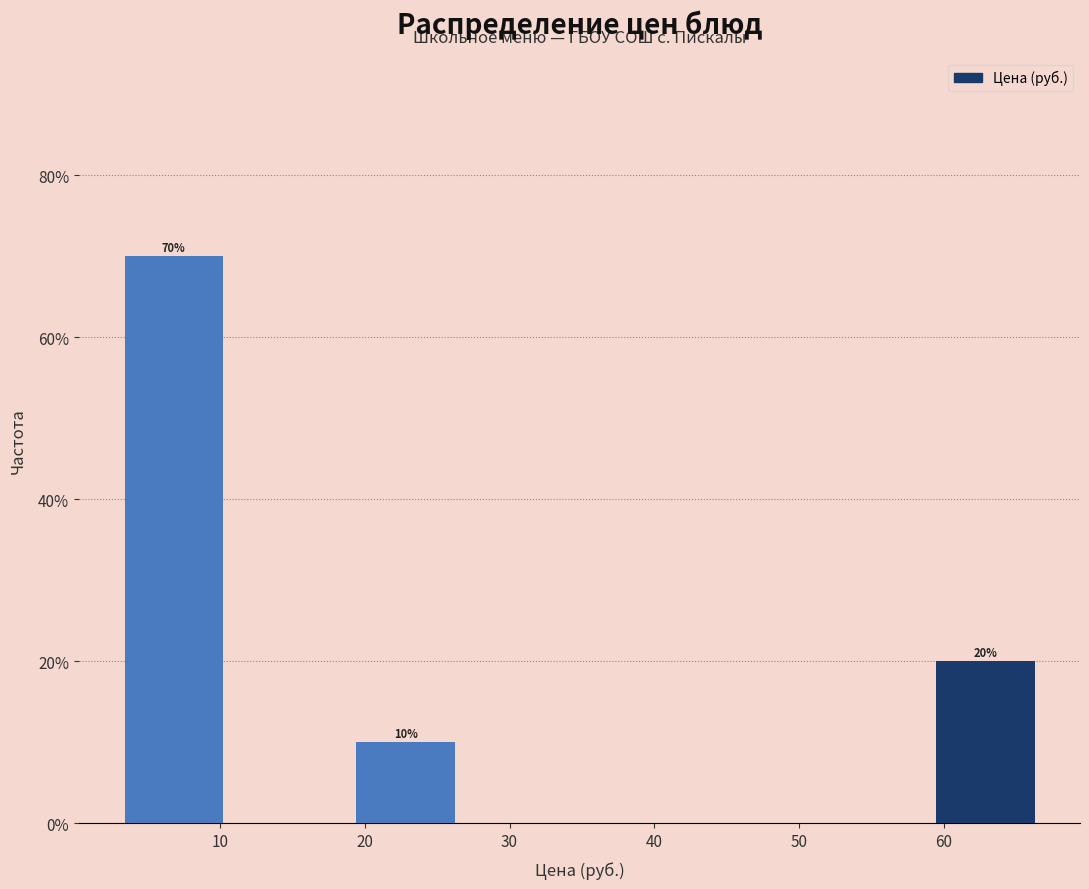

Which range on the x-axis has the tallest bar?

3 to 11